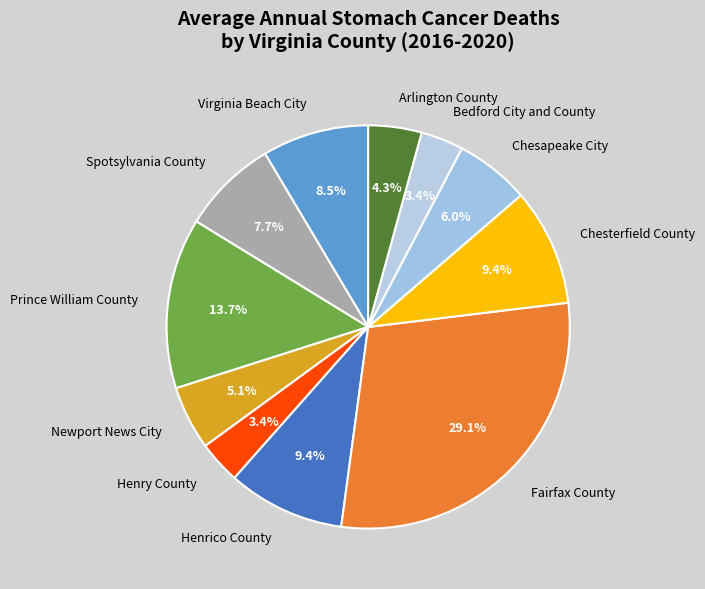

Does Henrico County represent more than half of the total?

No